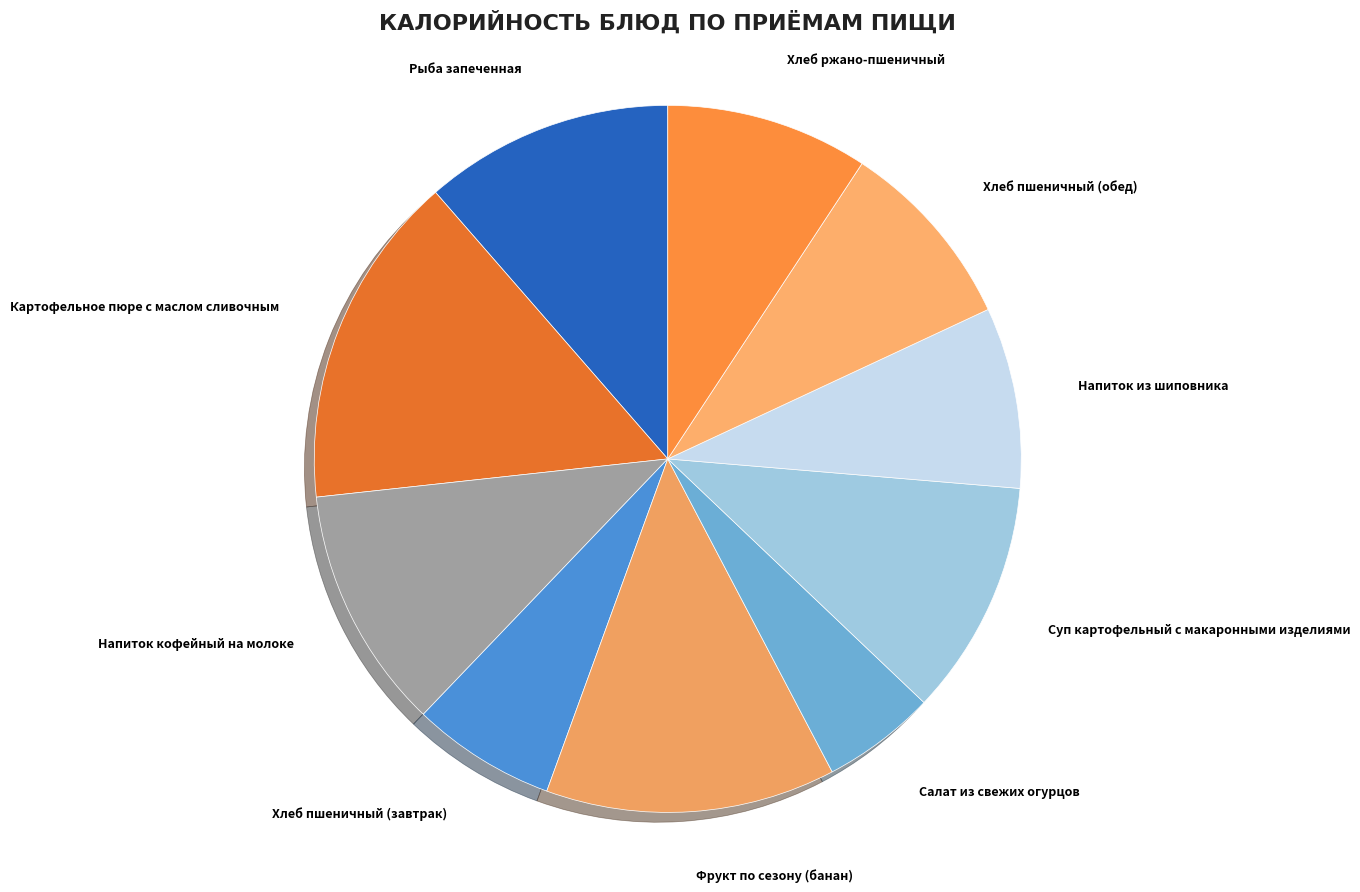

Do Рыба запеченная and Напиток из шиповника together represent more than half of the pie?

No